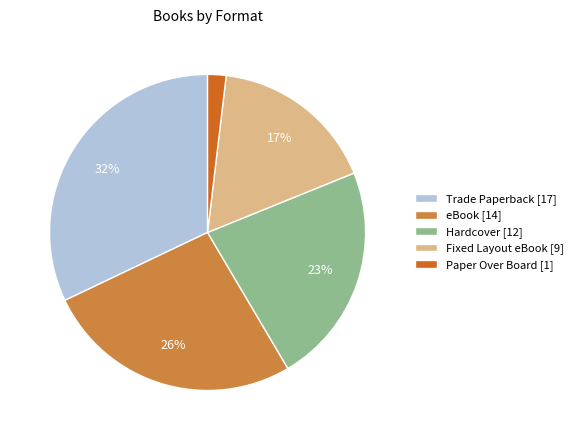

What is the ratio of the value at Paper Over Board to the value at eBook?

0.1